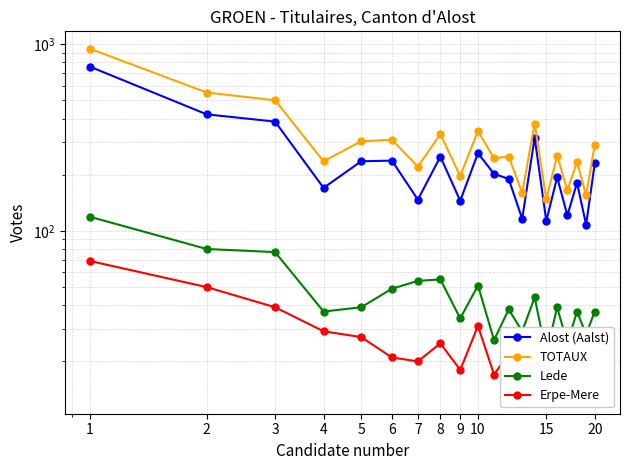

Does the chart have visible grid lines?

Yes